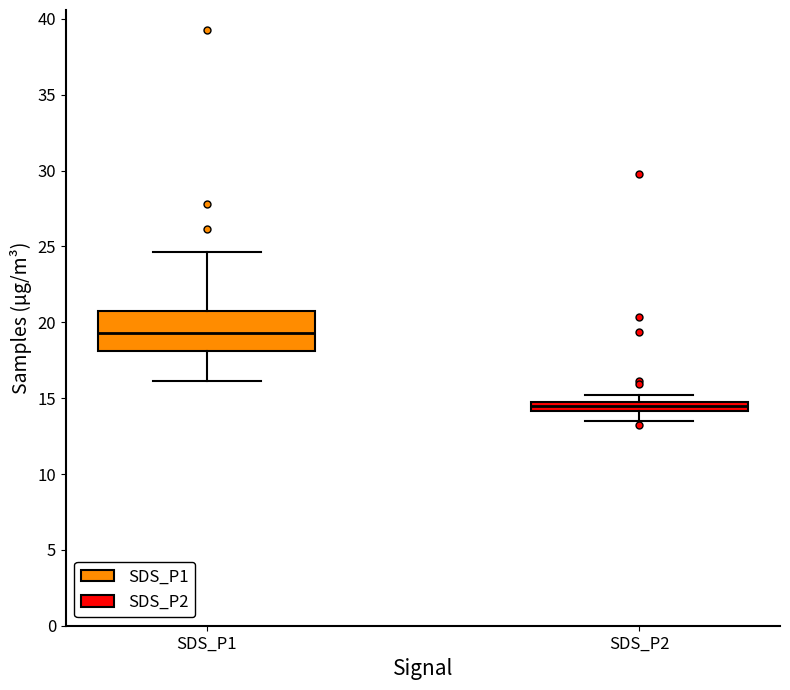

Comparing the boxes themselves (not the whiskers), which one is the tallest?

SDS_P1